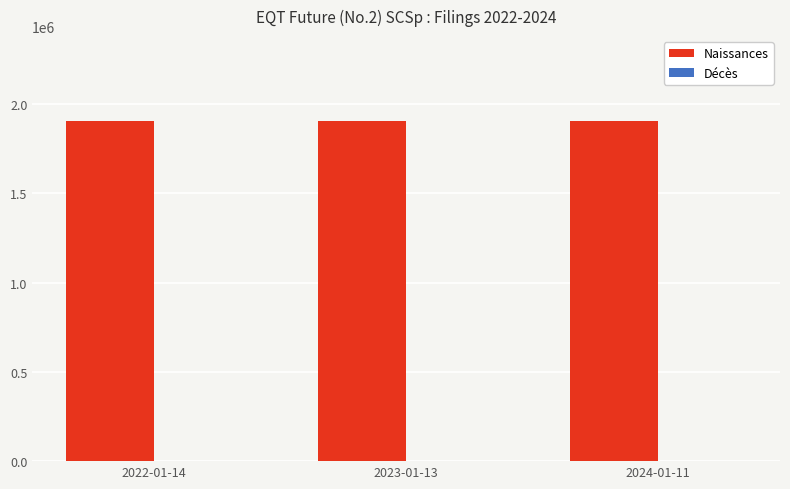

What is the sum of all Naissances values?

5713665